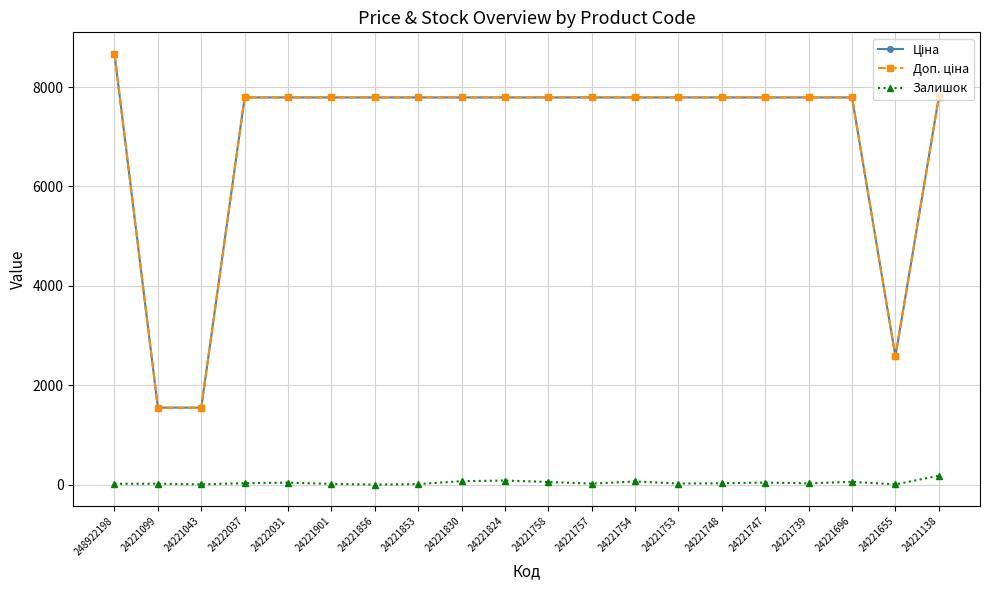

At which category is the sum across all series the highest?

248922198